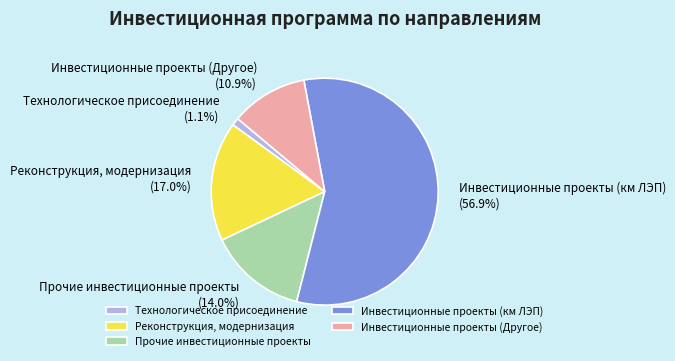

Which slice is the largest?

Инвестиционные проекты (км ЛЭП)